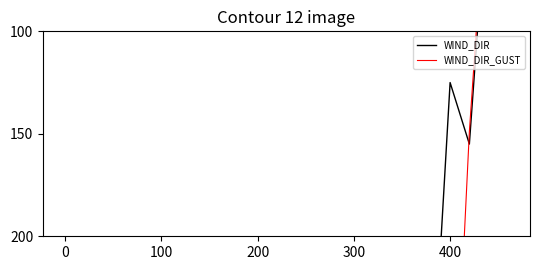

At how many categories does at least one series exceed 257?

14